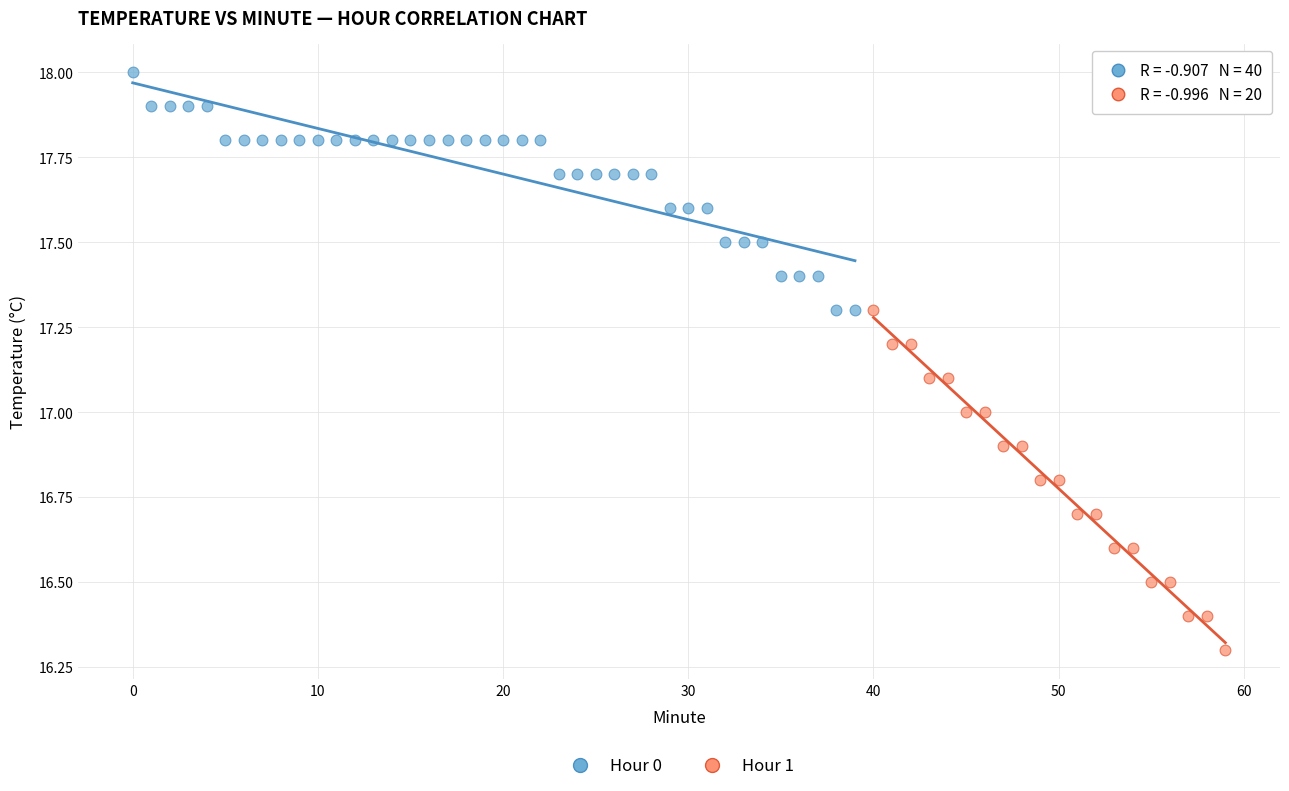

Which series contains the lowest Y value?

Hour 1